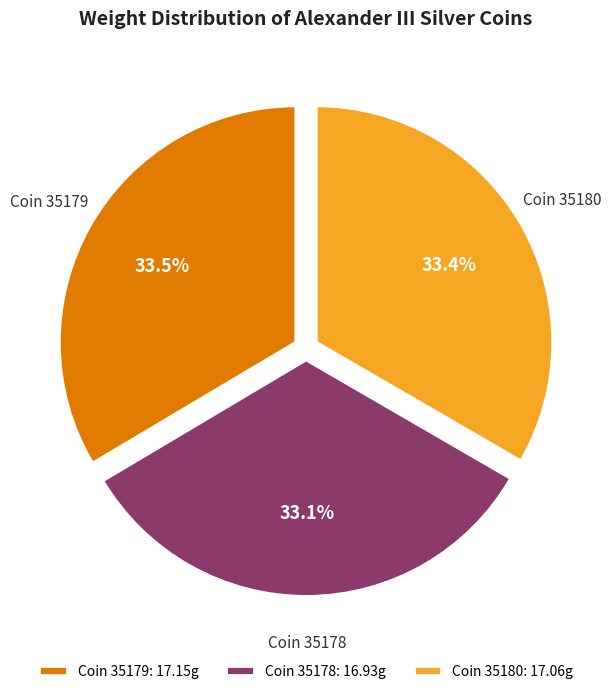

What percentage do Coin 35178 and Coin 35180 together represent?

66.5%